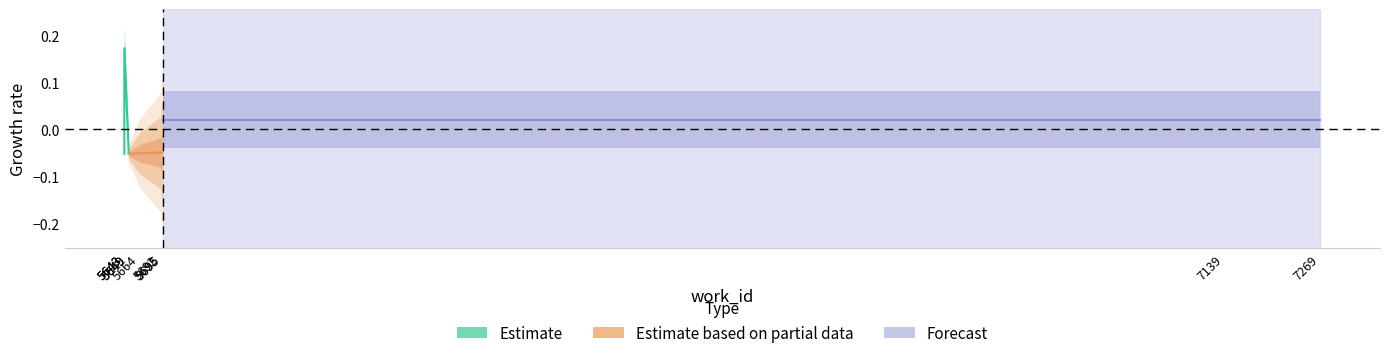

Is the value of Estimate at 5649 greater than the value of Estimate based on partial data at 5649?

No